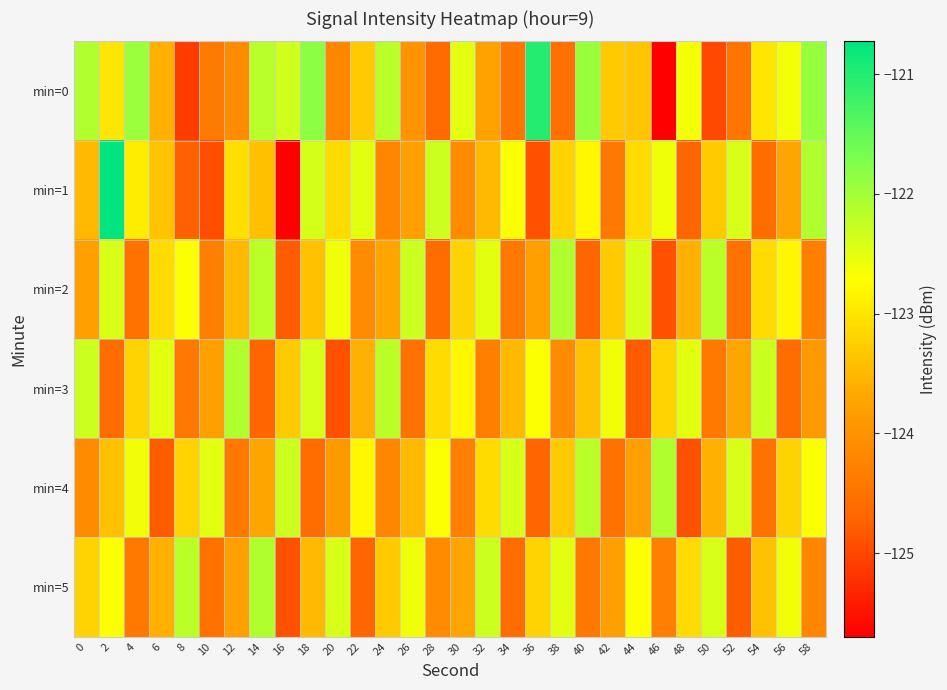

Rank the series by their maximum value, from highest to lowest.

min=1, min=0, min=2, min=3, min=4, min=5